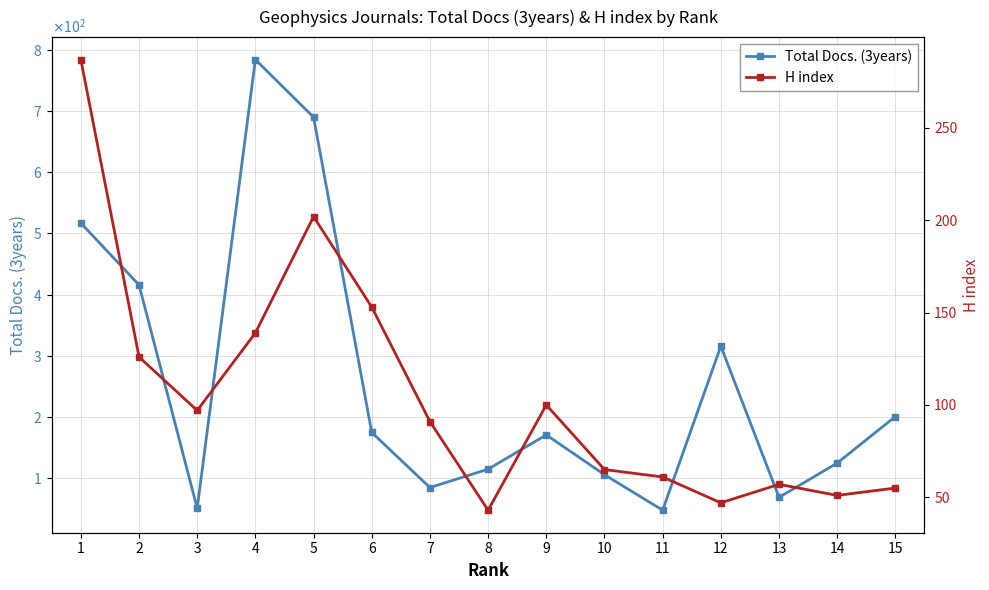

Reading left to right, extract all data points from this chart.

Total Docs. (3years): 517	416	51	784	690	175	85	115	171	106	48	316	69	125	201
H index: 287	126	97	139	202	153	91	43	100	65	61	47	57	51	55